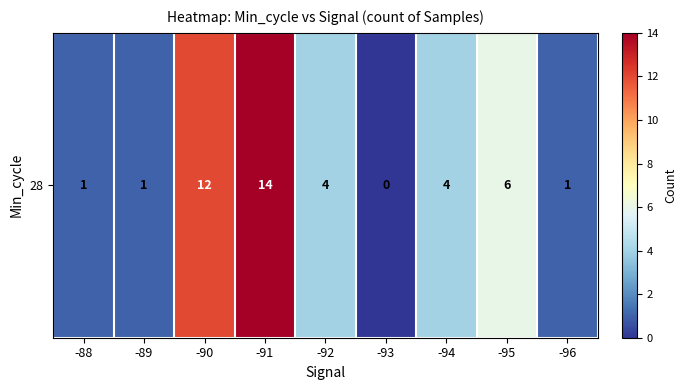

What is the ratio of the value at -96 to the value at -91?

0.1